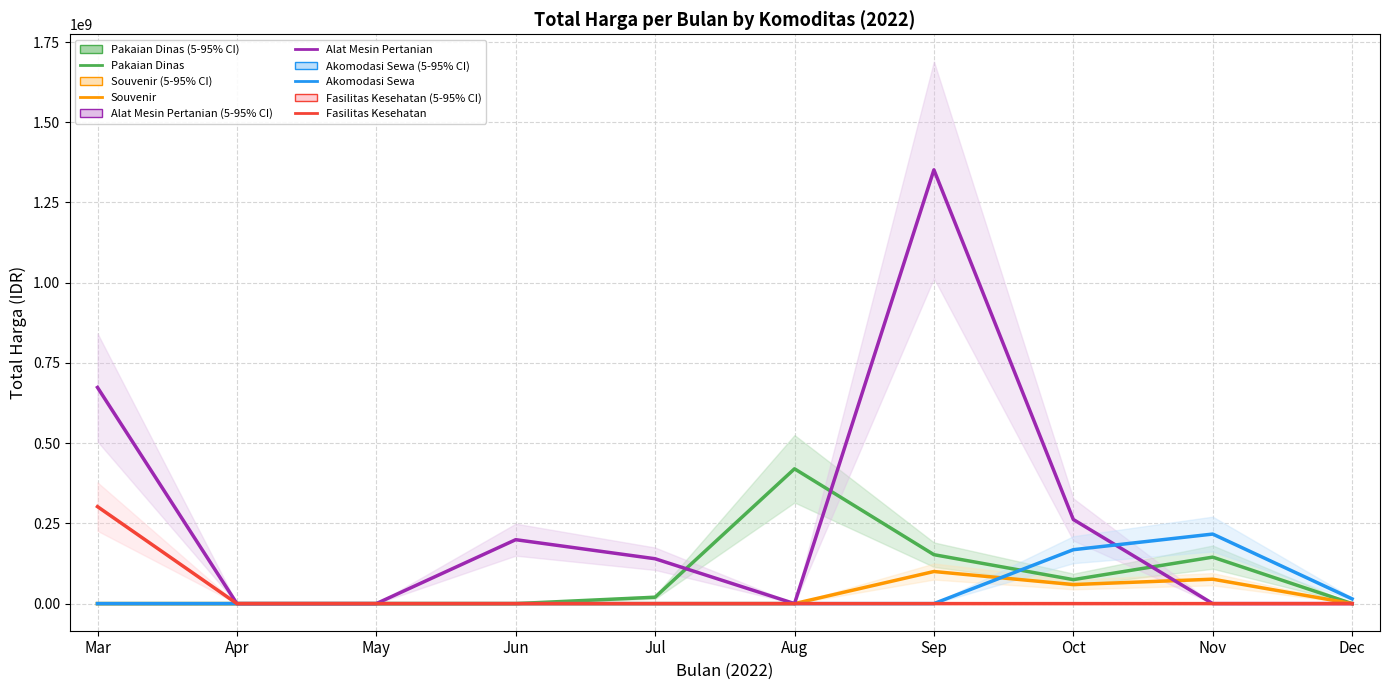

Is this an area chart (filled region under the line)?

No